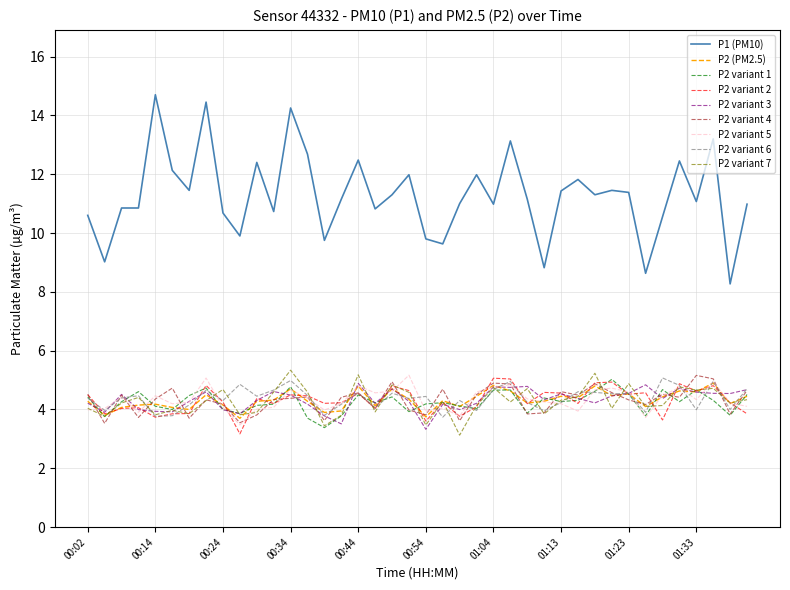

Which series has the widest spread of values?

P1 (PM10)